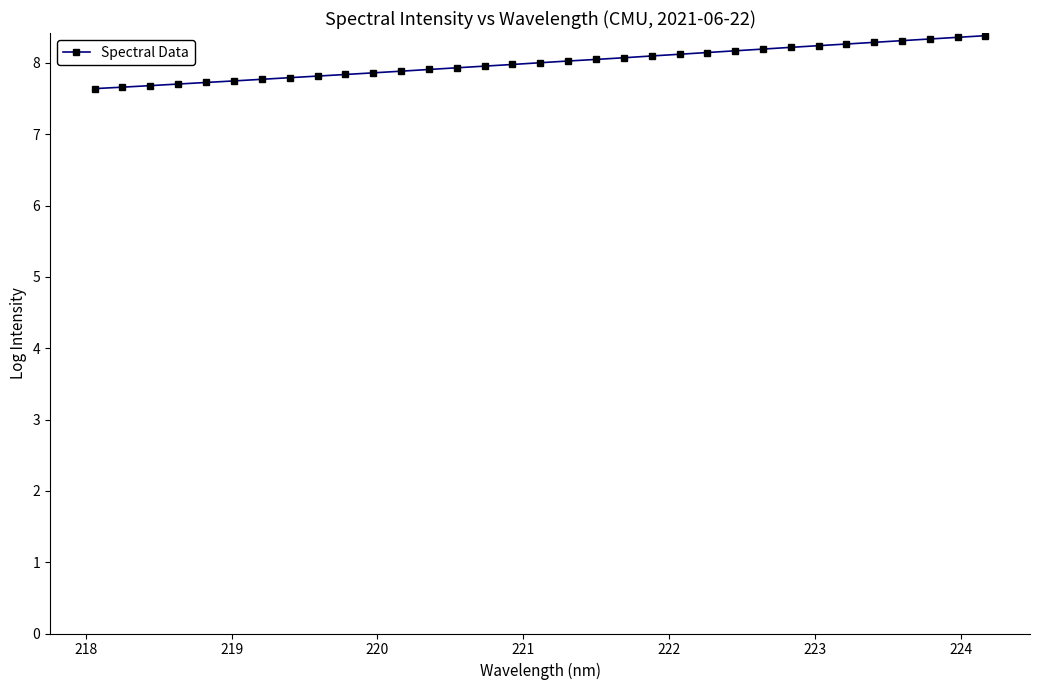

What is the greatest value displayed?

8.4